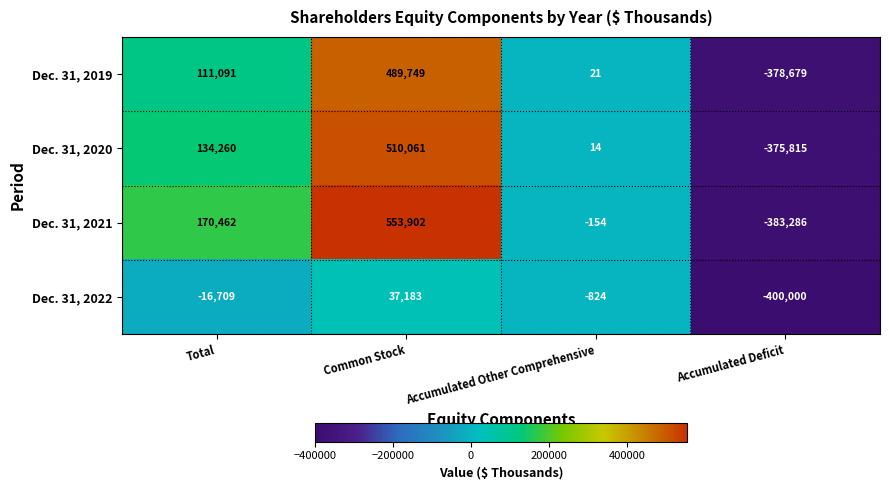

How many positive values does the Dec. 31, 2020 series have?

3